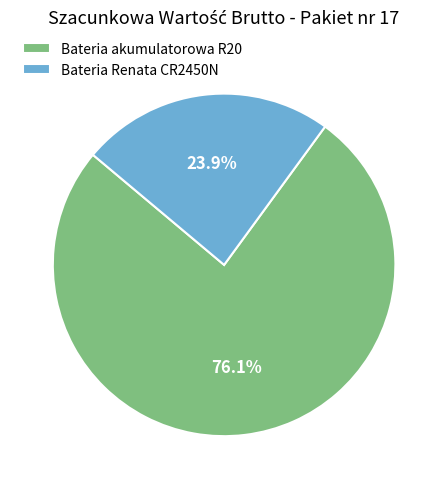

To the nearest percent, what percentage of the pie is Bateria akumulatorowa R20?

76%